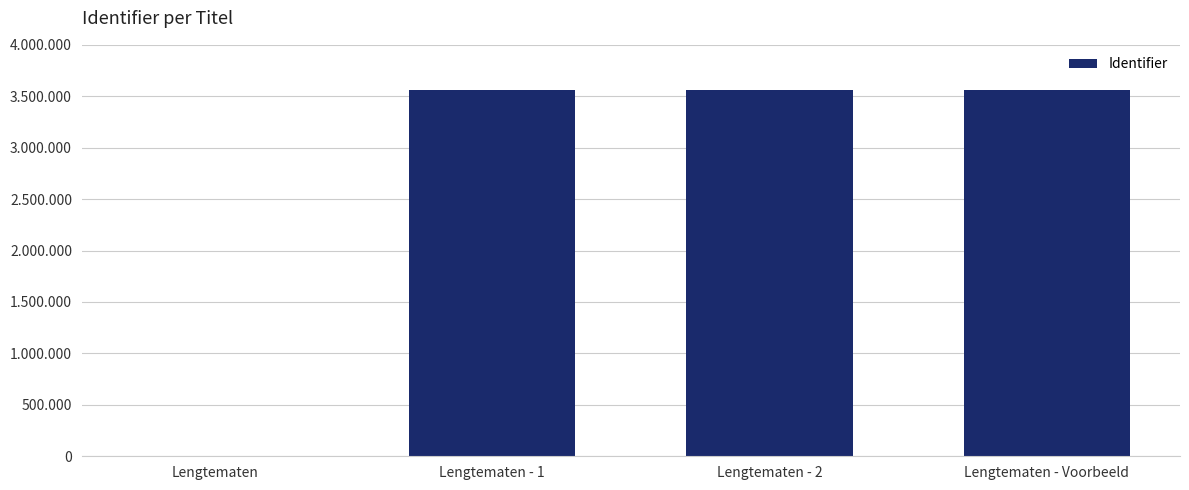

Rank the categories by value from lowest to highest.

Lengtematen, Lengtematen - 1, Lengtematen - 2, Lengtematen - Voorbeeld